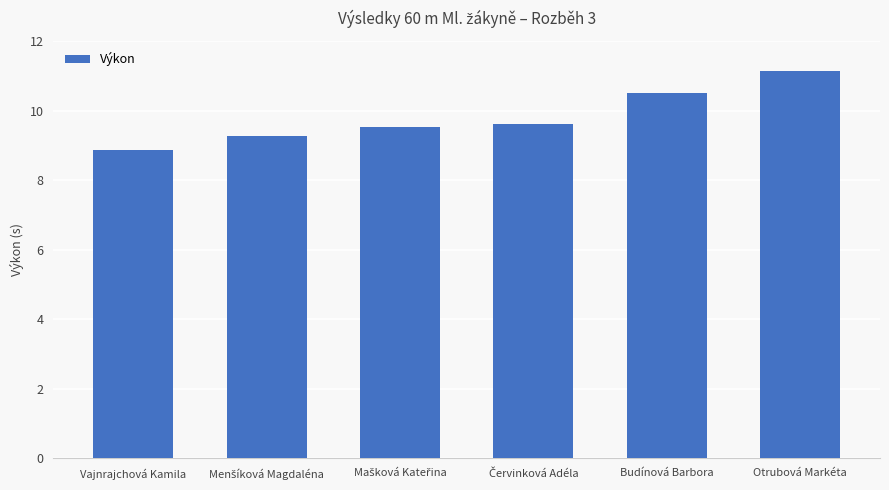

Approximately how many times larger is the value at Budínová Barbora compared to Otrubová Markéta?

0.9